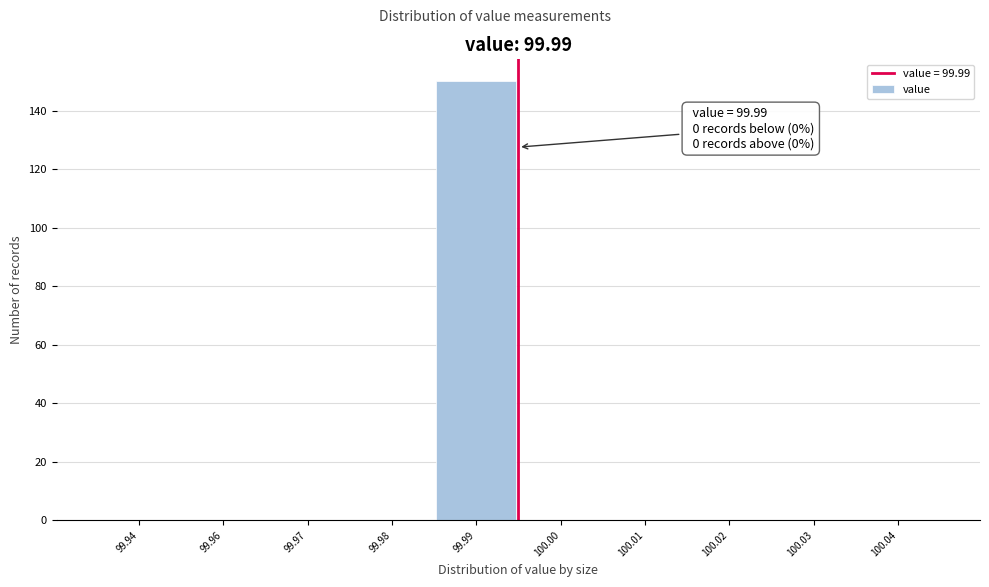

Reading right to left, what are all the values shown in this chart?

100.04=0	100.03=0	100.02=0	100.01=0	100.00=0	99.99=150	99.98=0	99.97=0	99.96=0	99.94=0